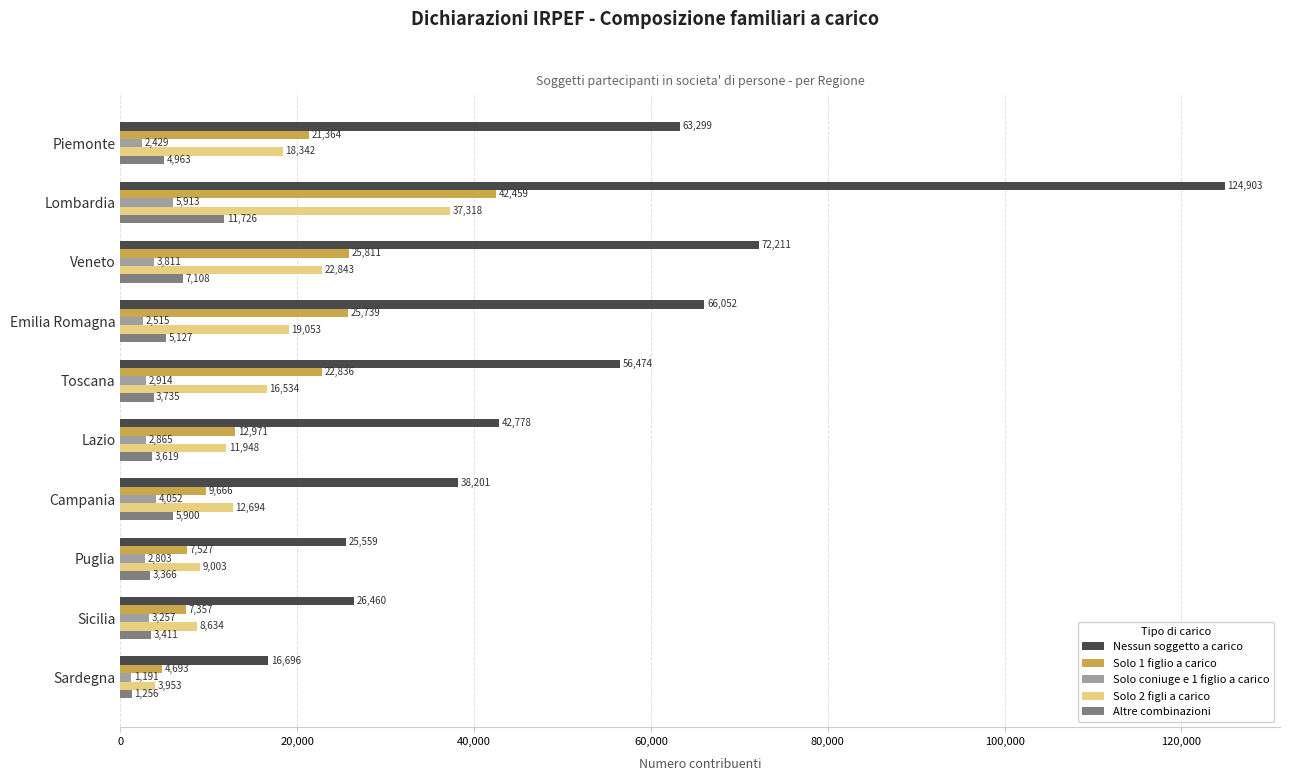

Which series has the largest range (max minus min)?

Nessun soggetto a carico